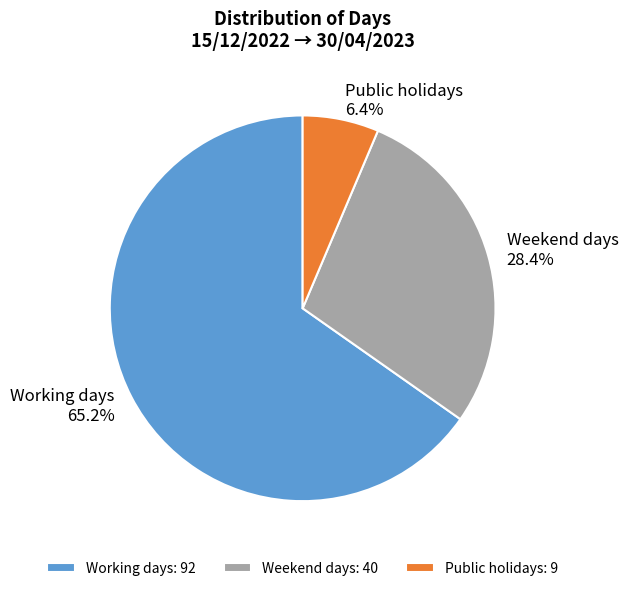

Between Working days and Public holidays, which is larger?

Working days